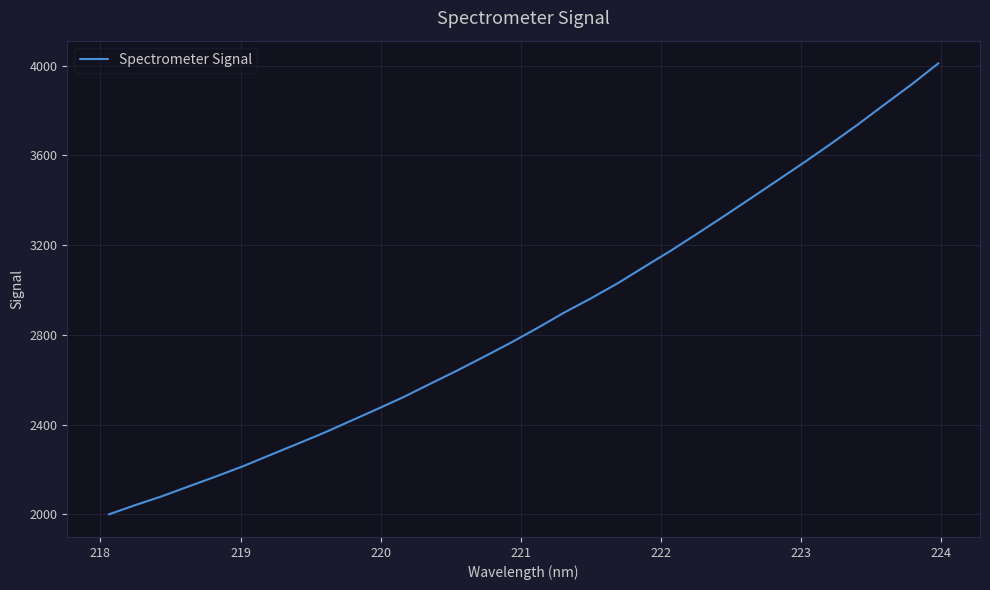

What is the greatest value displayed?

4010.7